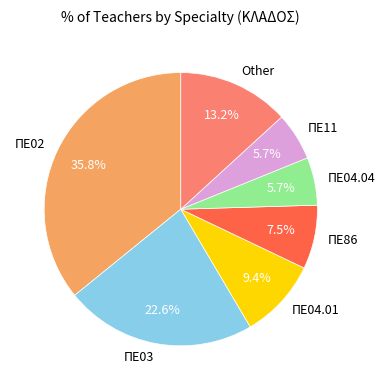

To the nearest percent, what portion does ΠΕ04.01 represent?

9%